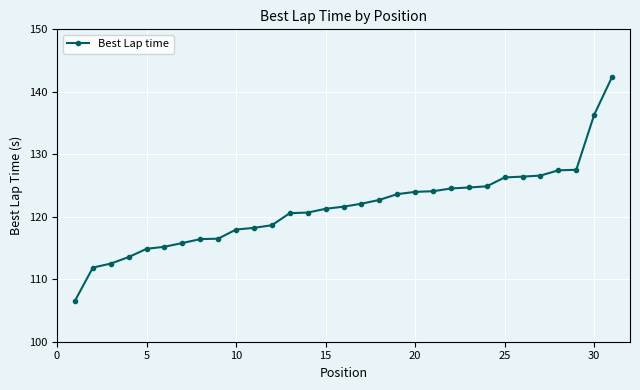

Count the number of values greater than 121.

17